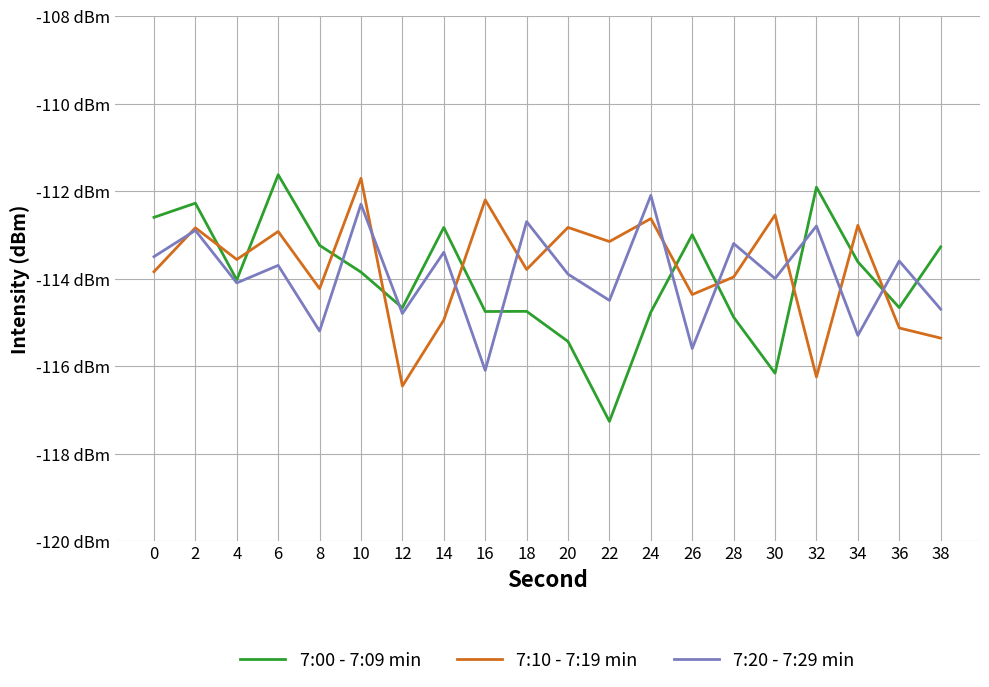

Does the chart display data point markers on the line(s)?

No